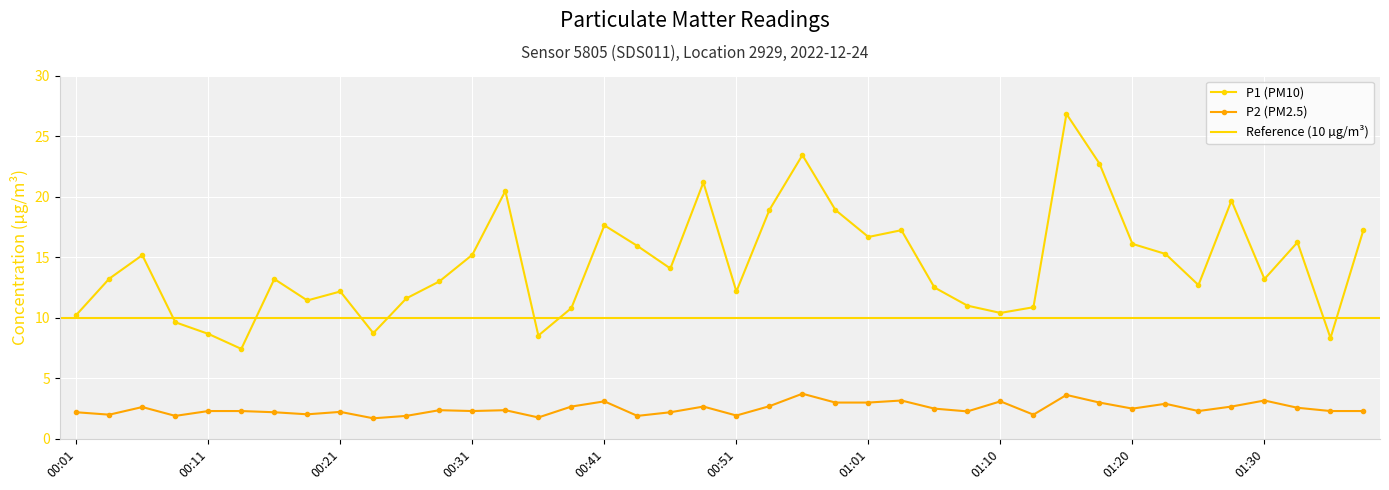

True or false: P2 (PM2.5) and P1 (PM10) cross at least once.

False